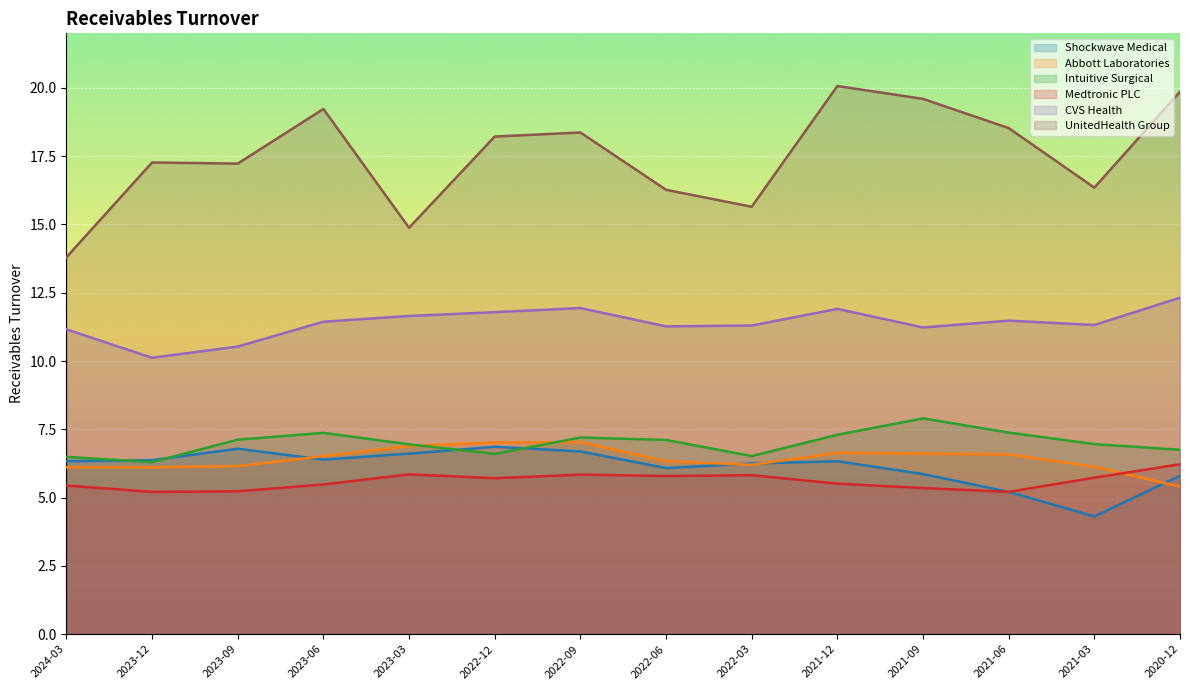

True or false: UnitedHealth Group and Abbott Laboratories intersect in this chart.

False